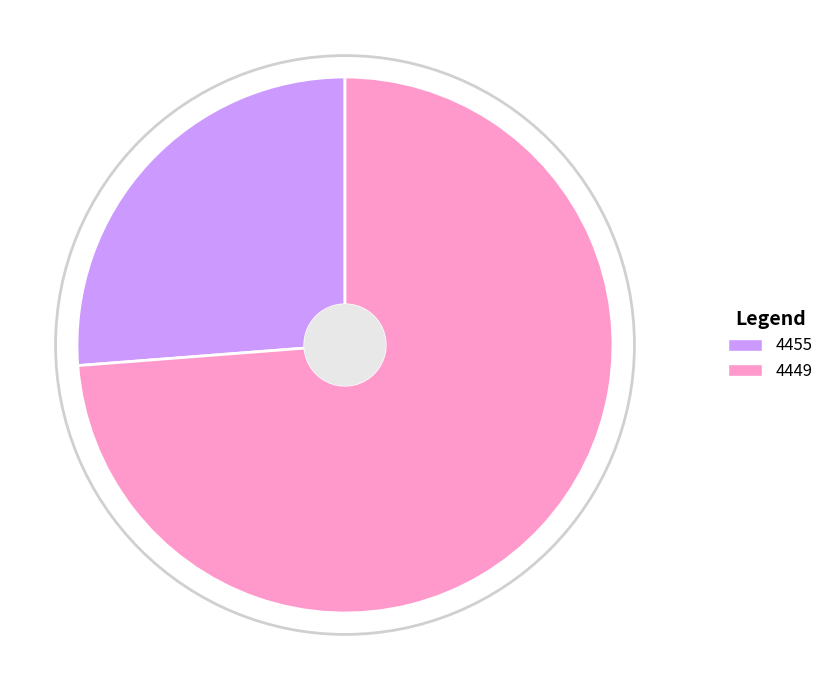

Which slice represents more than half of the pie?

4449